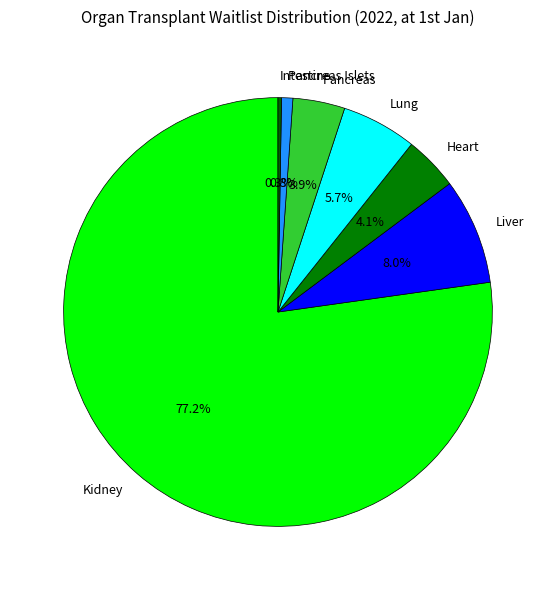

What is the largest slice in the pie chart?

Kidney